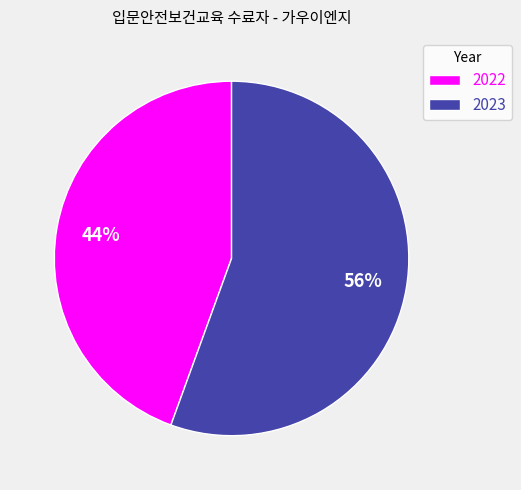

Rank the categories by value from lowest to highest.

2022, 2023